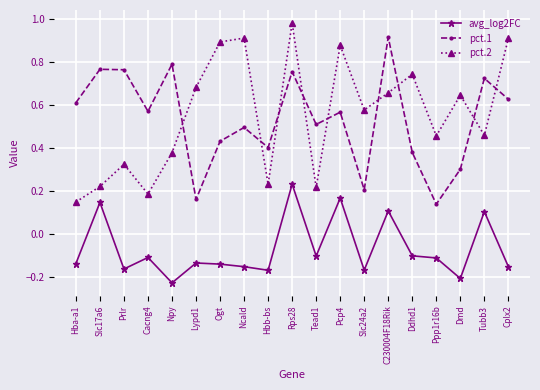

Does the chart display data point markers on the line(s)?

Yes